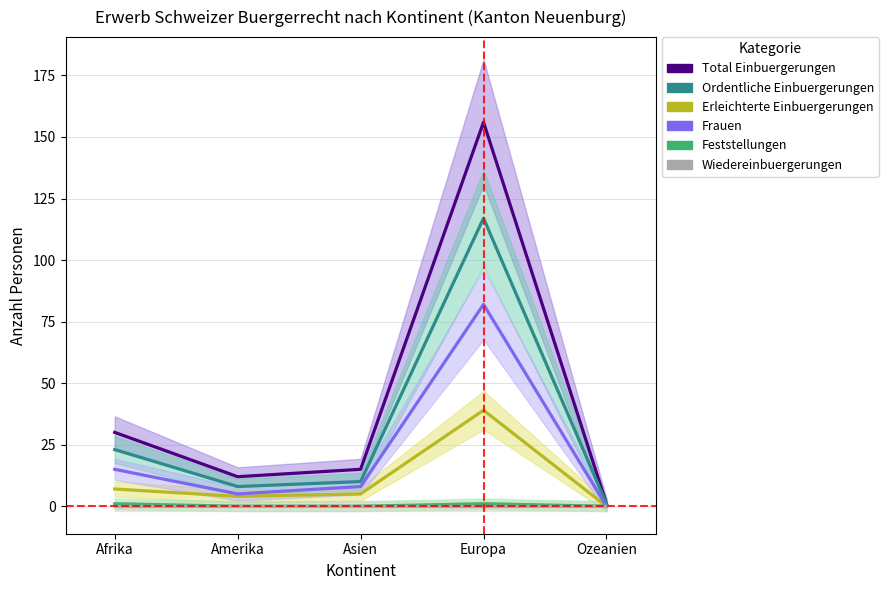

At Asien, list the series in order from smallest to largest.

Feststellungen, Wiedereinbuergerungen, Erleichterte Einbuergerungen, Frauen, Ordentliche Einbuergerungen, Total Einbuergerungen